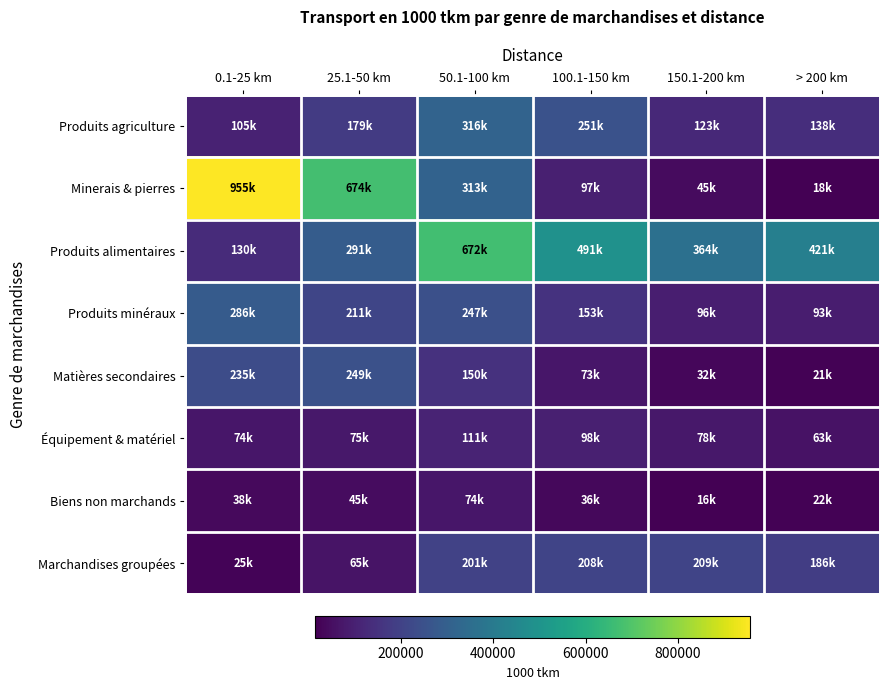

What is the smallest value displayed?

15898.6